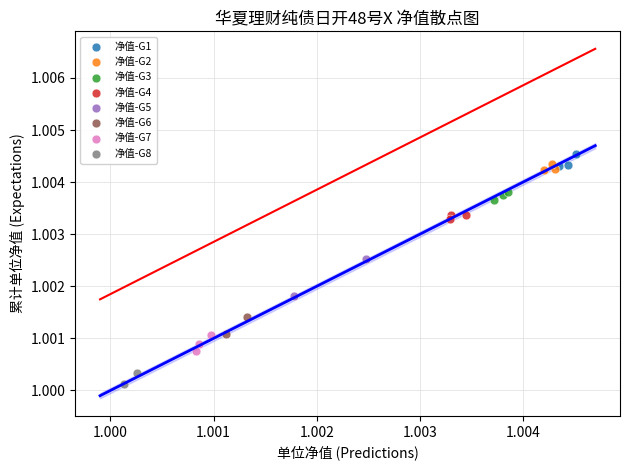

What are all the series names shown in the legend?

净值-G1, 净值-G2, 净值-G3, 净值-G4, 净值-G5, 净值-G6, 净值-G7, 净值-G8